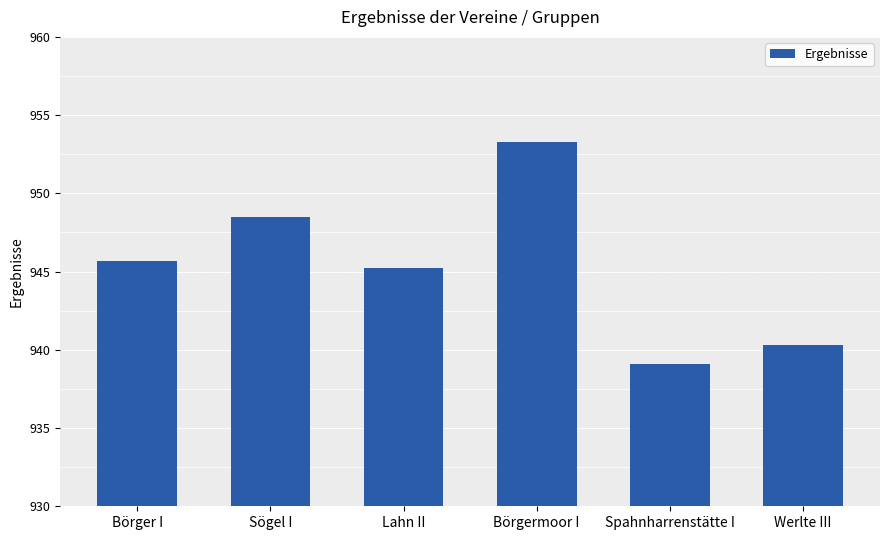

Are the bars grouped side by side (vs. stacked)?

No